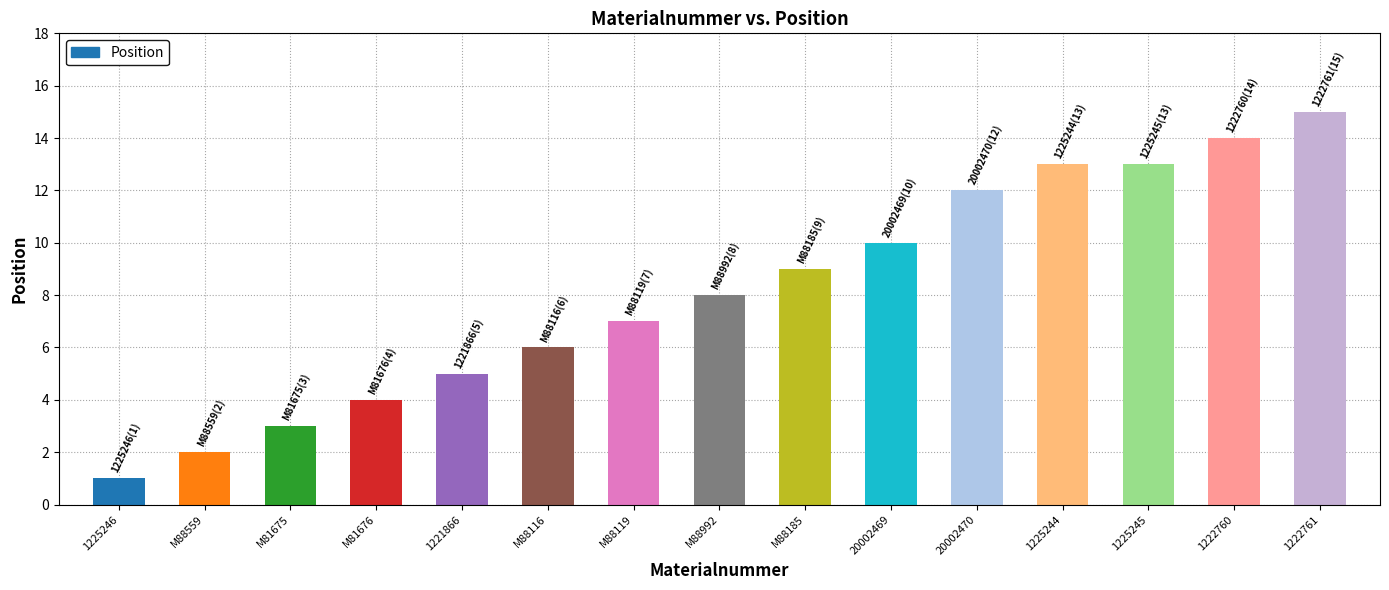

Between M88992 and 1221866, which is larger?

M88992